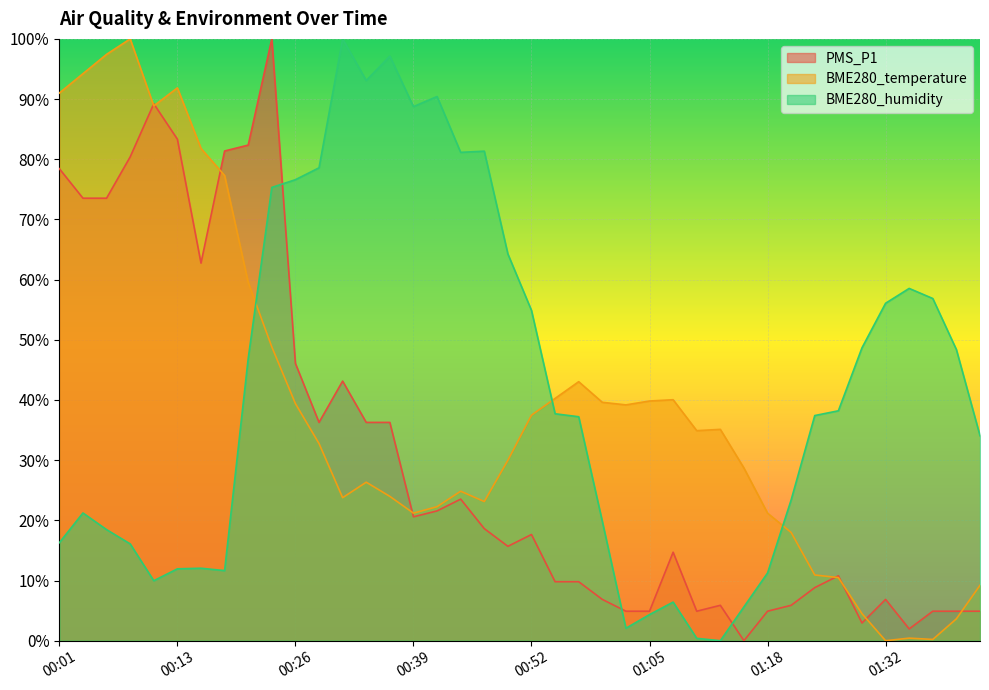

Is it true that PMS_P1 equals 6.9 at 01:32?

True